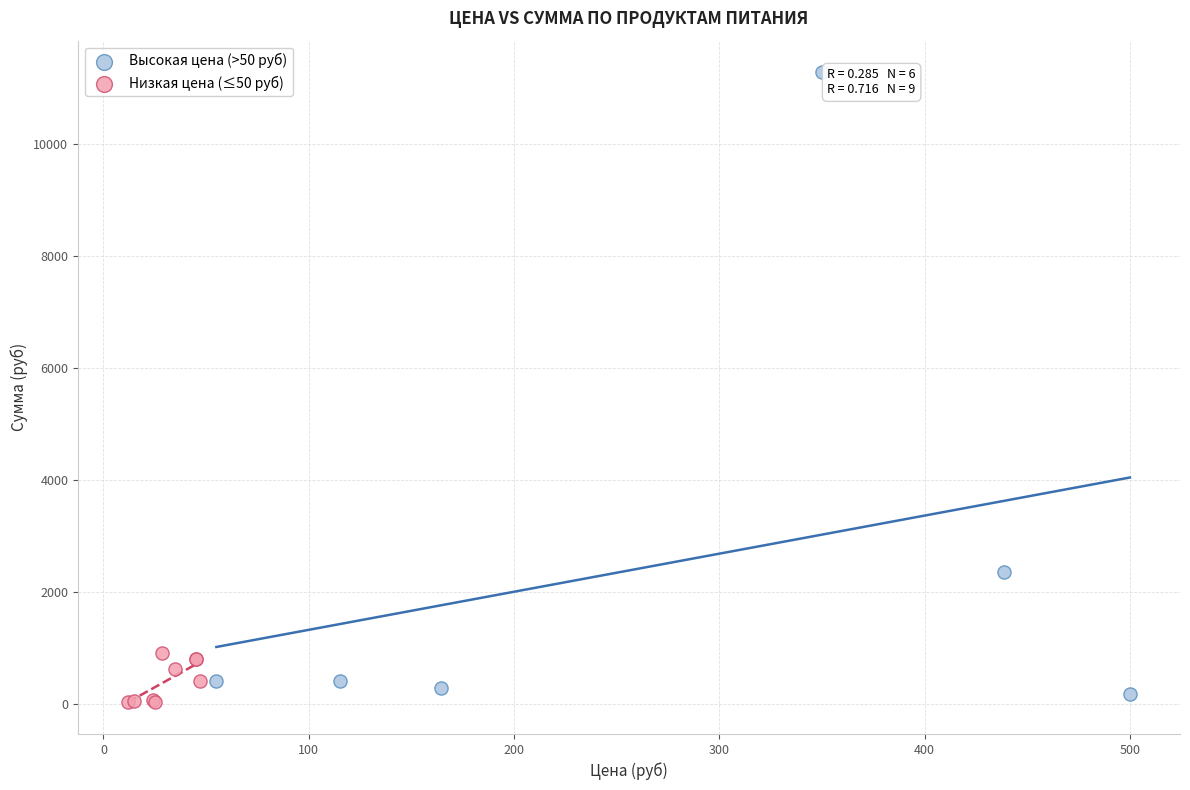

Which series contains the lowest Y value?

Низкая цена (≤50 руб)